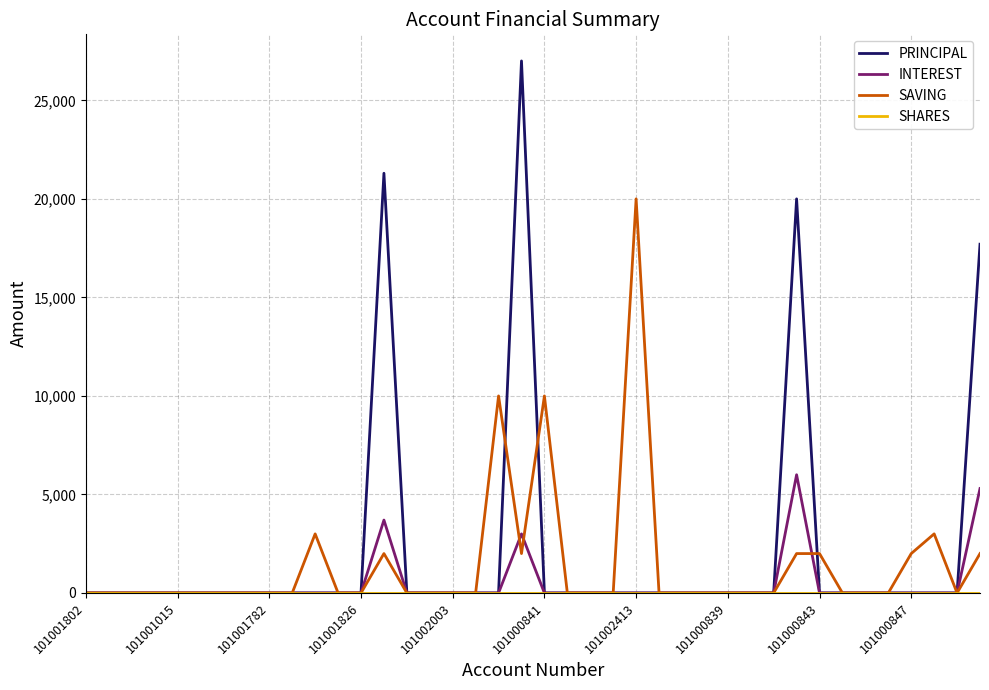

Which series has the widest spread of values?

PRINCIPAL